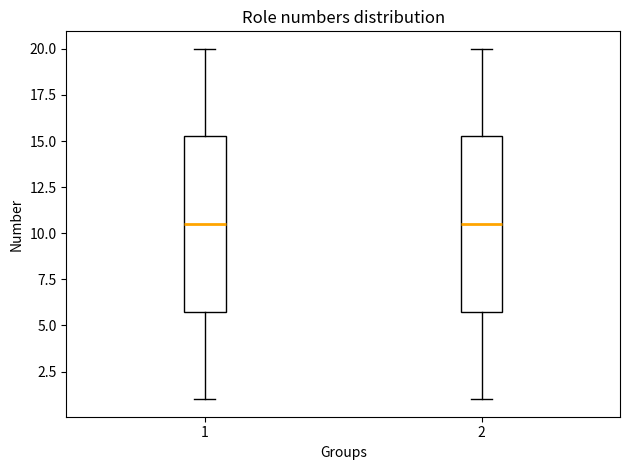

Where does the lower whisker of the box at x = 2 end on the y-axis? The values are not printed on the chart, so give them approximately, as read against the axis.

1.0